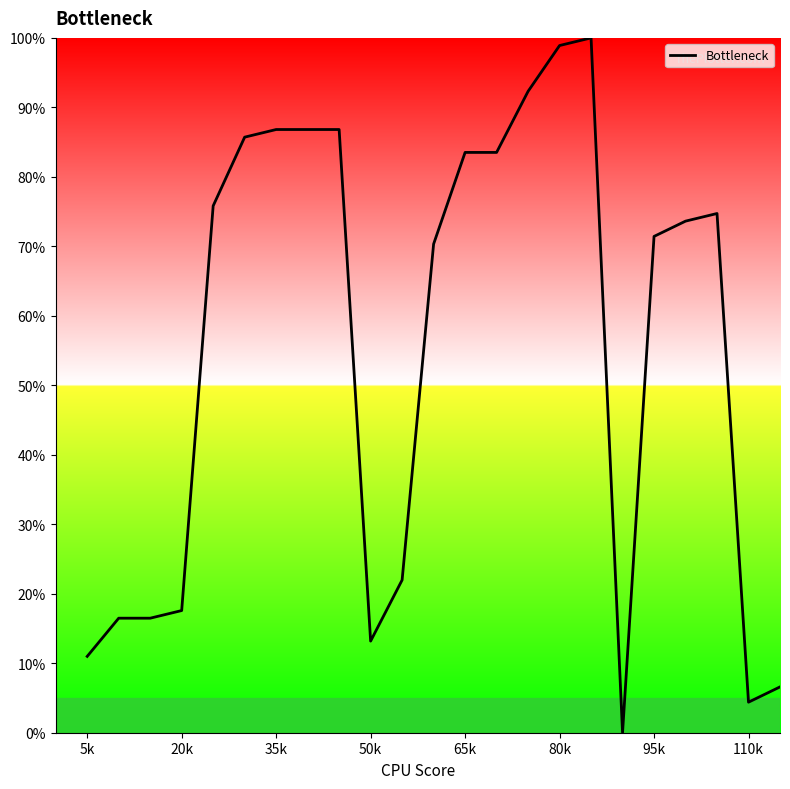

What is the maximum value shown in the chart?

100.0